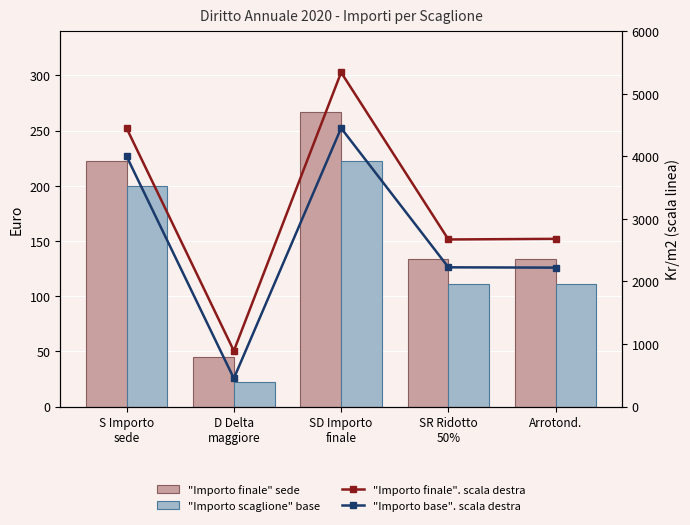

Which series has the largest range (max minus min)?

"Importo finale". scala destra